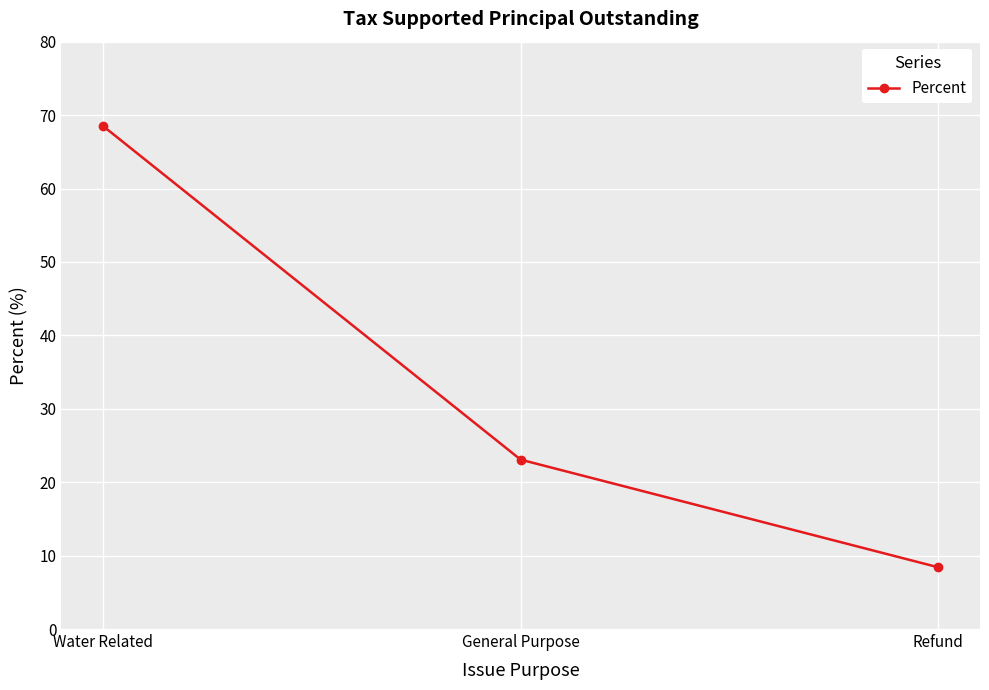

What is the smallest value displayed?

8.4